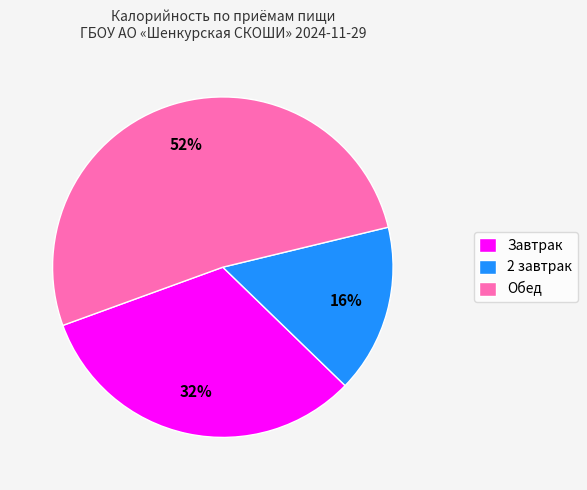

The 2 завтрак slice represents 29% of the pie. True or false?

False